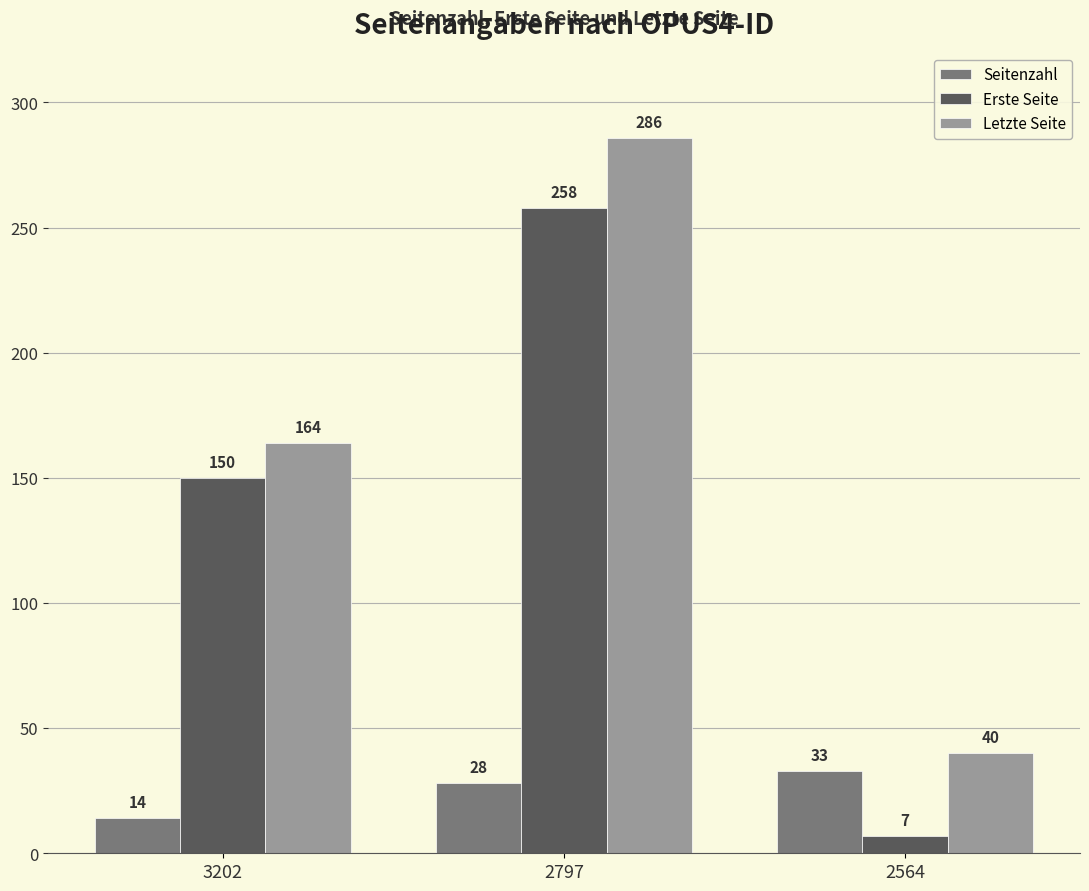

What is the value of the Seitenzahl bar at the 3rd from the left?

33